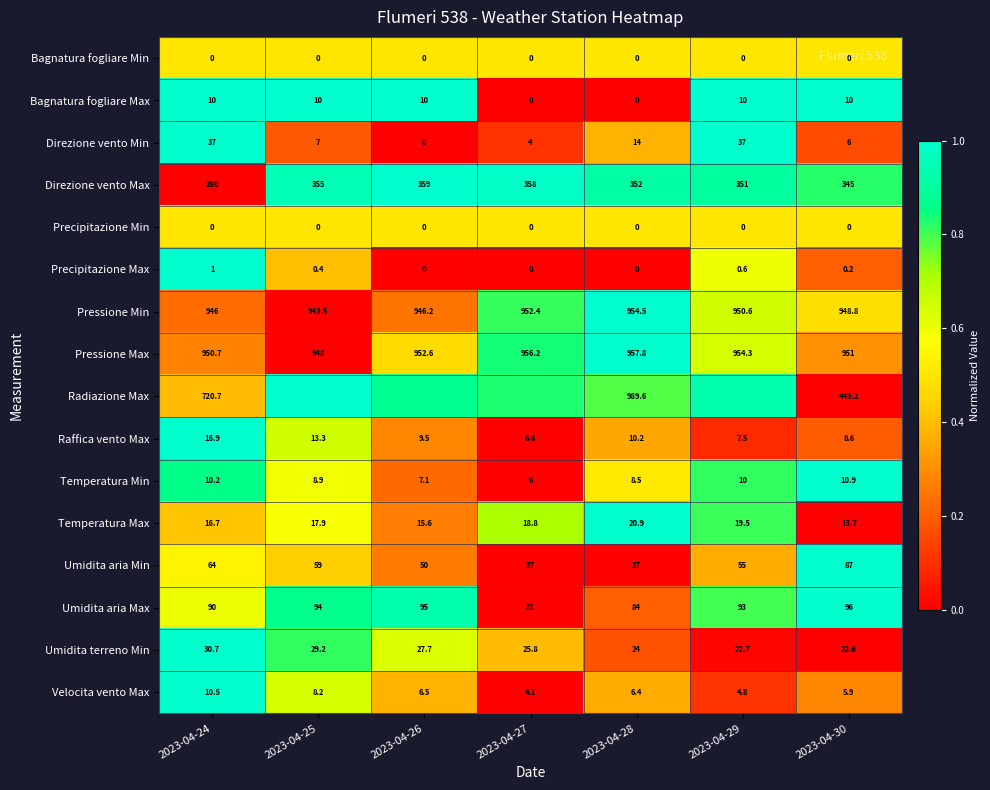

Is the value of Bagnatura fogliare Min at 2023-04-29 greater than the value of Umidita aria Min at 2023-04-27?

No